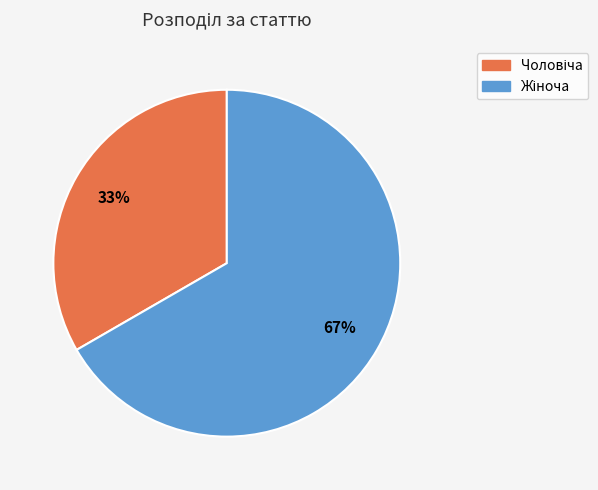

How many slices are in this pie chart?

2